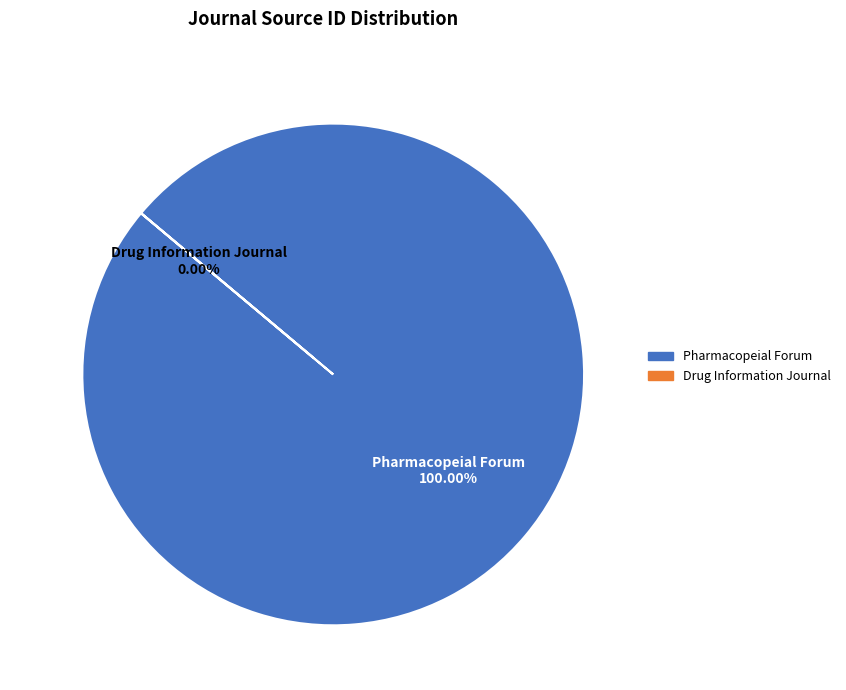

Rank the categories by value from lowest to highest.

Drug Information Journal, Pharmacopeial Forum